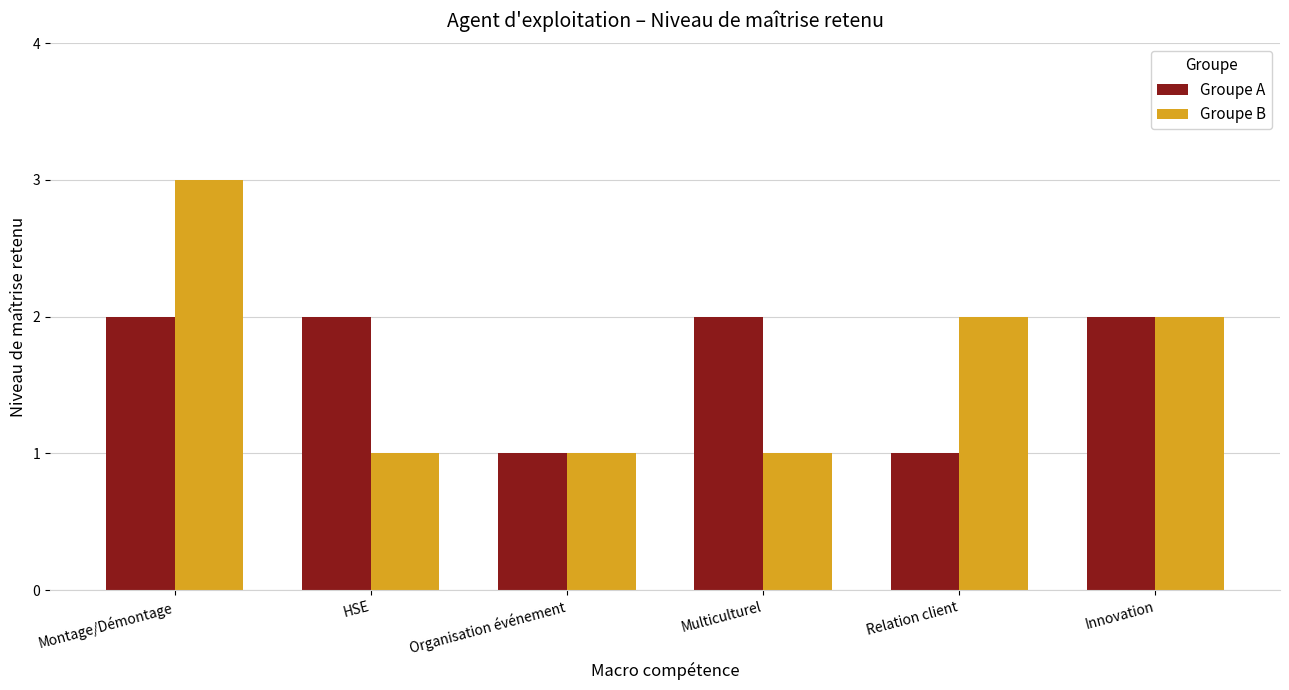

List the series in order of their peak value, highest first.

Groupe B, Groupe A